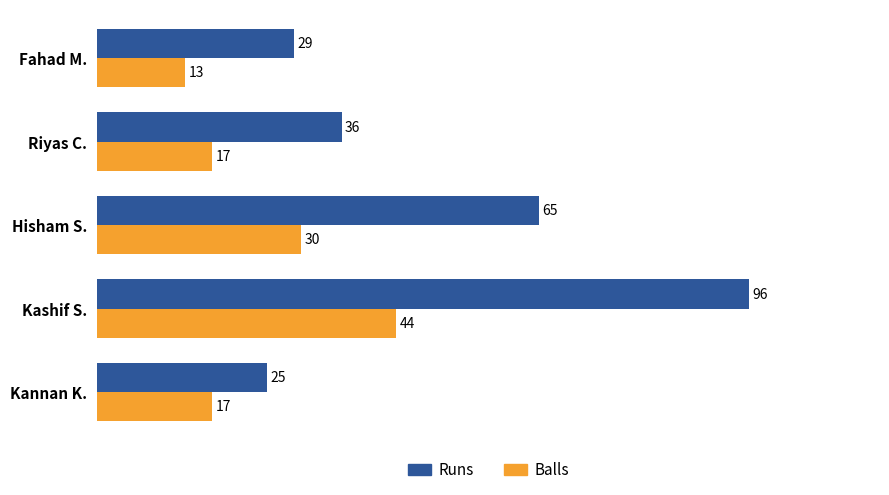

What is the difference between the second highest and minimum values in the Balls series?

17